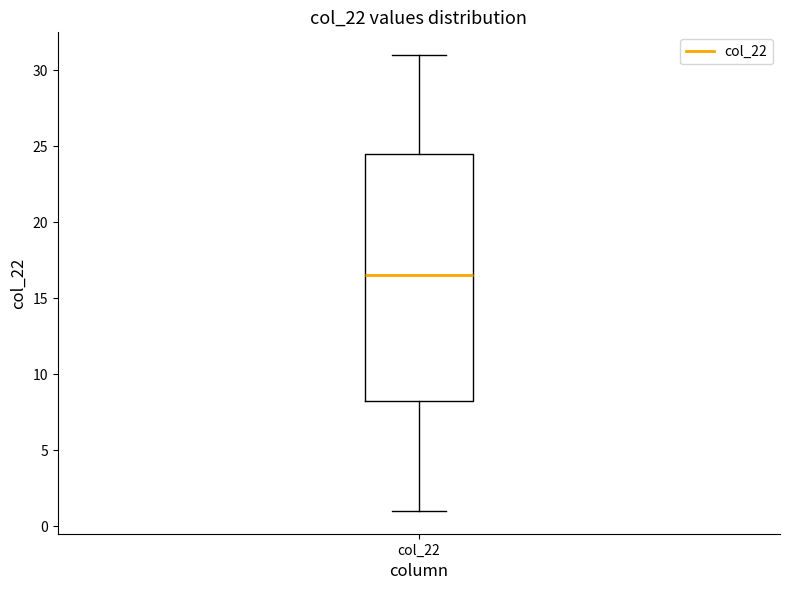

Where is the lower edge of the box for col_22 on the y-axis? The values are not printed on the chart, so give them approximately, as read against the axis.

8.5